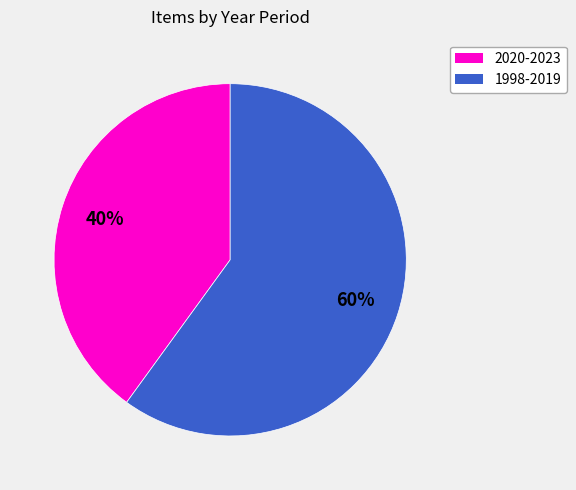

To the nearest percent, what is the average slice percentage?

50%